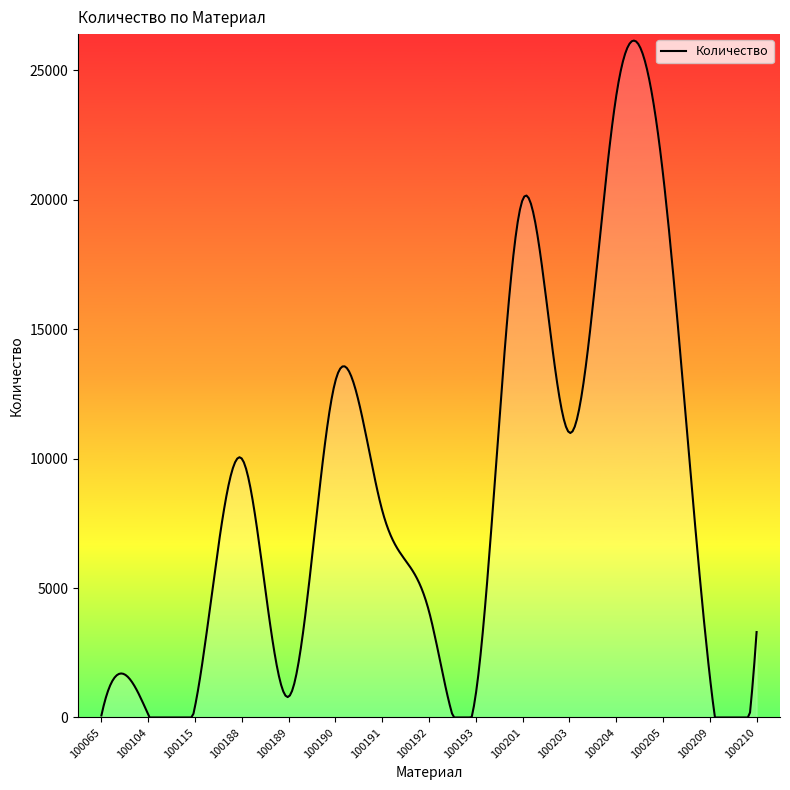

What is the maximum value shown in the chart?

26150.0